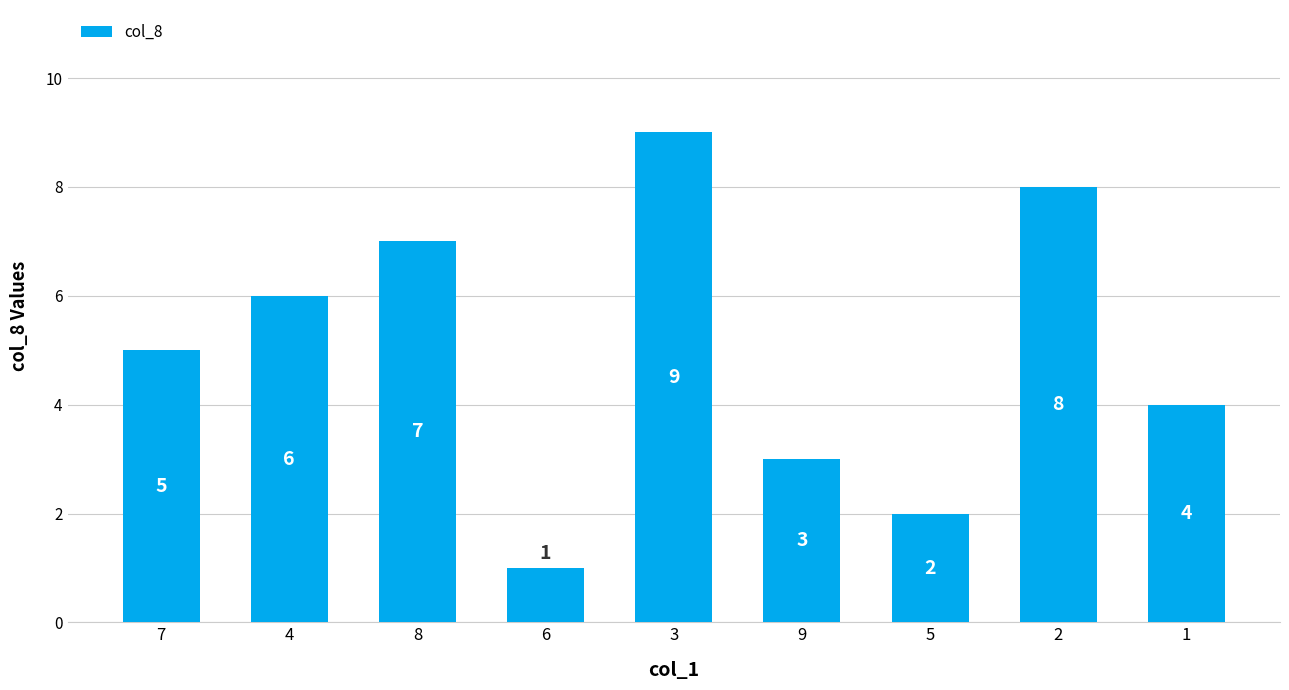

Reading right to left, transcribe all the data shown in this chart.

1=4	2=8	5=2	9=3	3=9	6=1	8=7	4=6	7=5